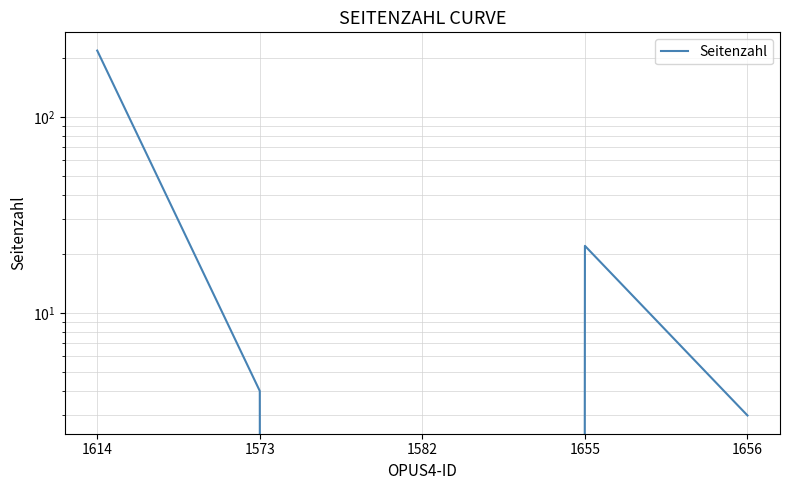

What is the label of the 2nd point from the right?

1655